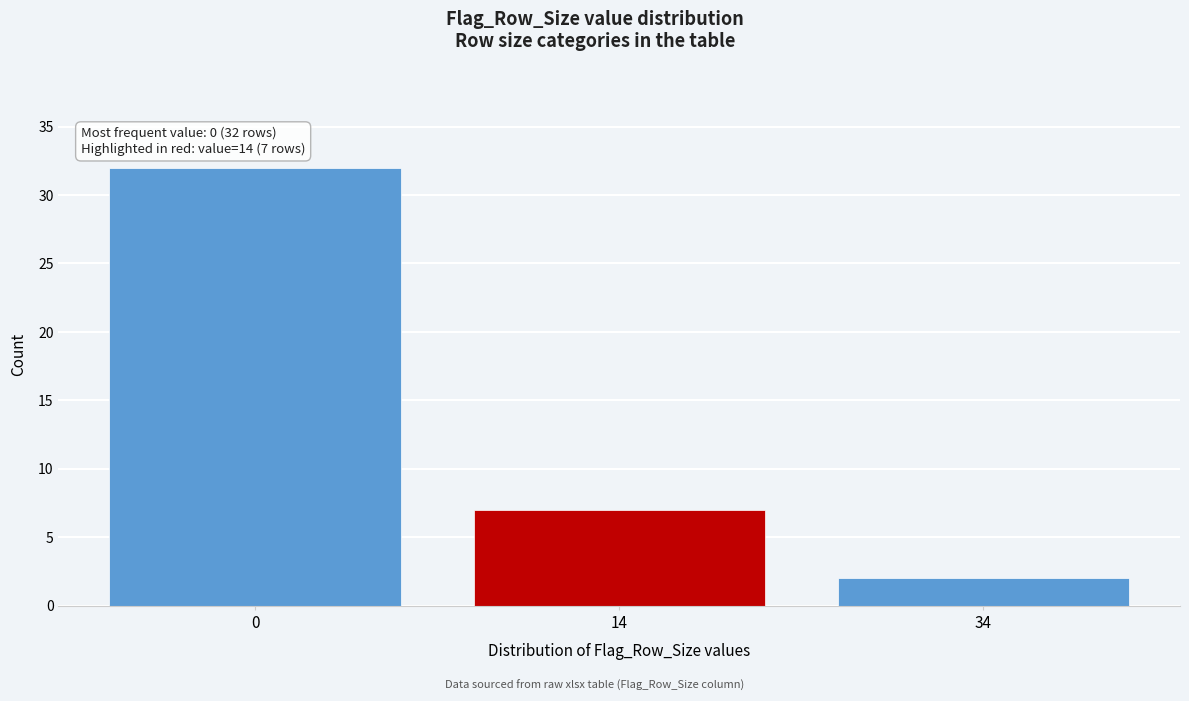

Reading right to left, list all the values displayed in this chart.

34=2	14=7	0=32